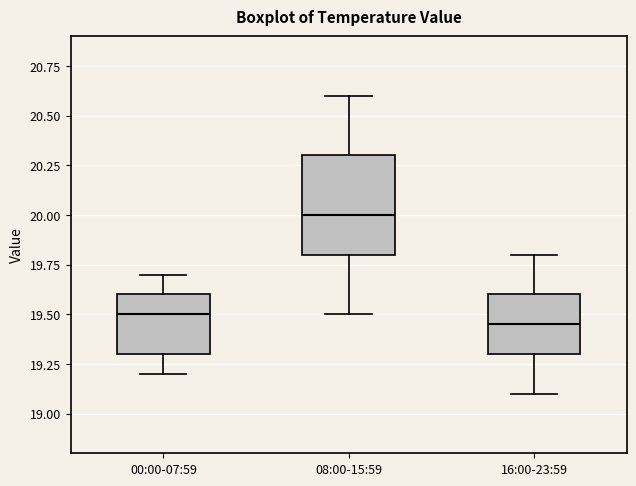

Reading left to right, transcribe this box plot: for each box, give where its median line is, the range the box spans, and where its two whiskers end, as read against the y-axis. The values are not printed on the chart, so give them approximately, as read against the axis.

00:00-07:59: median 19.50, box 19.30 to 19.60, whiskers 19.20 to 19.70
08:00-15:59: median 20.00, box 19.80 to 20.30, whiskers 19.50 to 20.60
16:00-23:59: median 19.45, box 19.30 to 19.60, whiskers 19.10 to 19.80